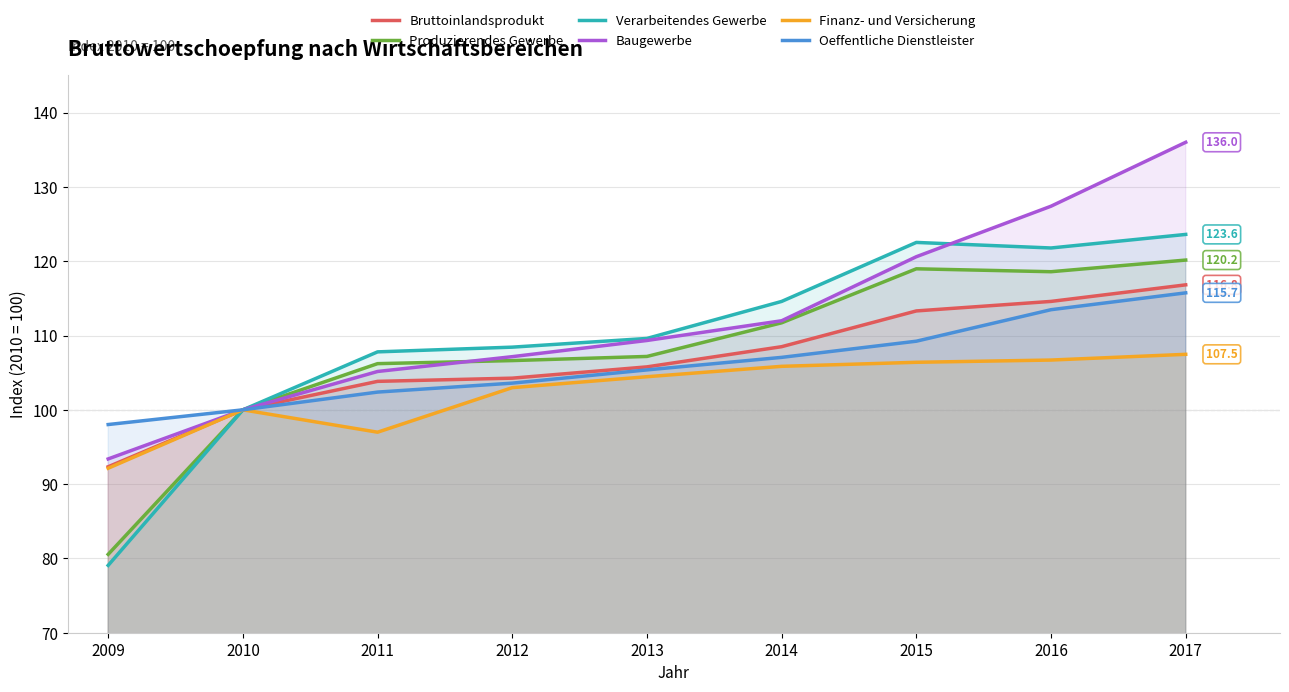

Which series has the widest spread of values?

Verarbeitendes Gewerbe